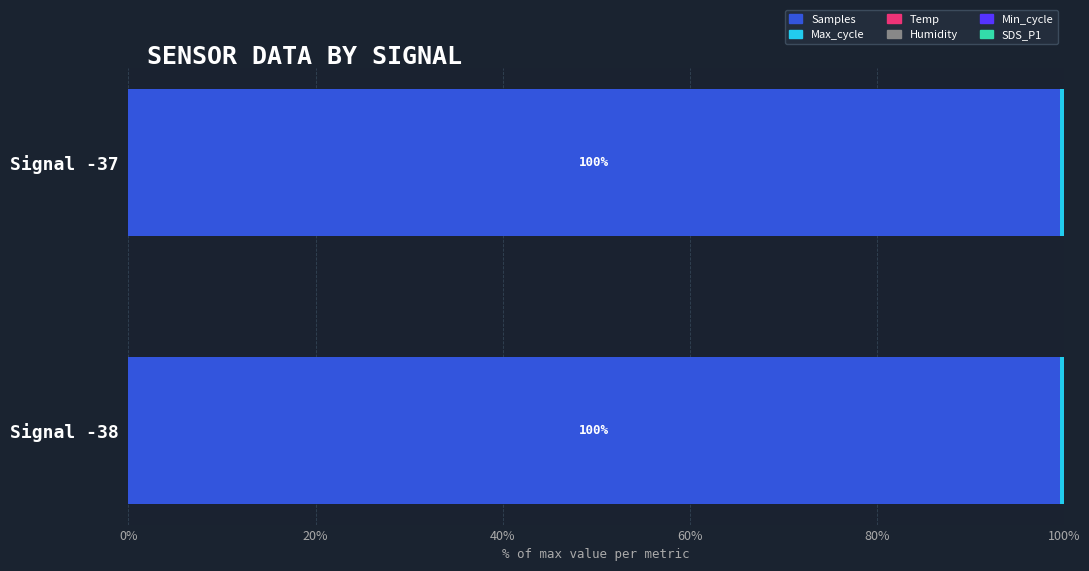

The value of Samples at Signal -38 is 99.6. True or false?

True